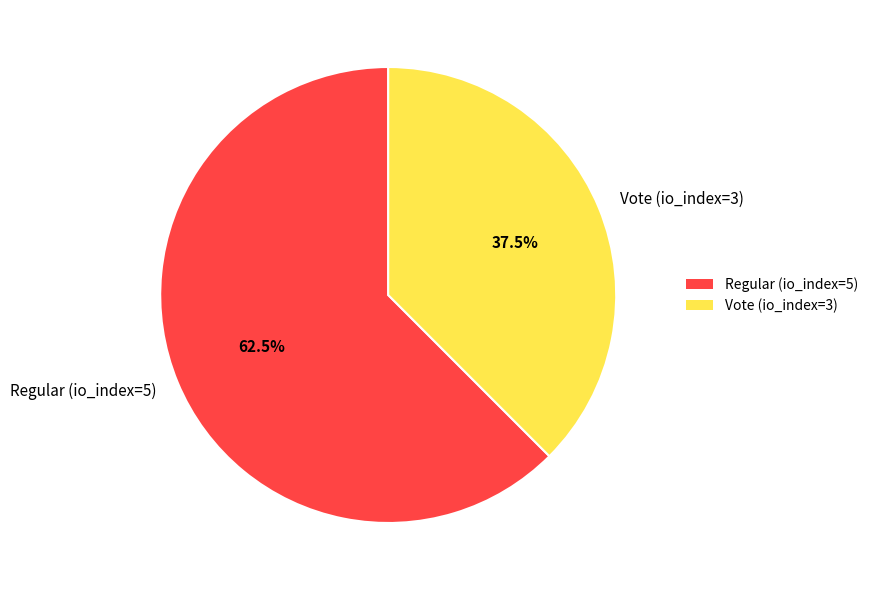

How many segments does this pie chart have?

2